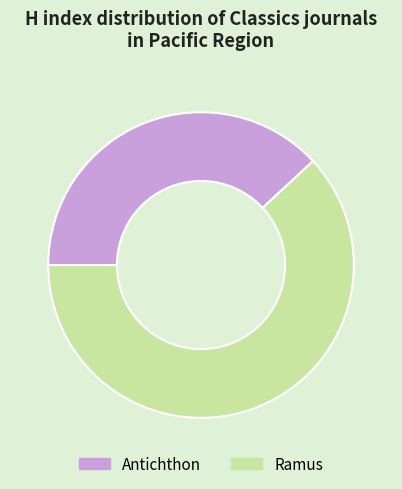

Between Antichthon and Ramus, which is larger?

Ramus